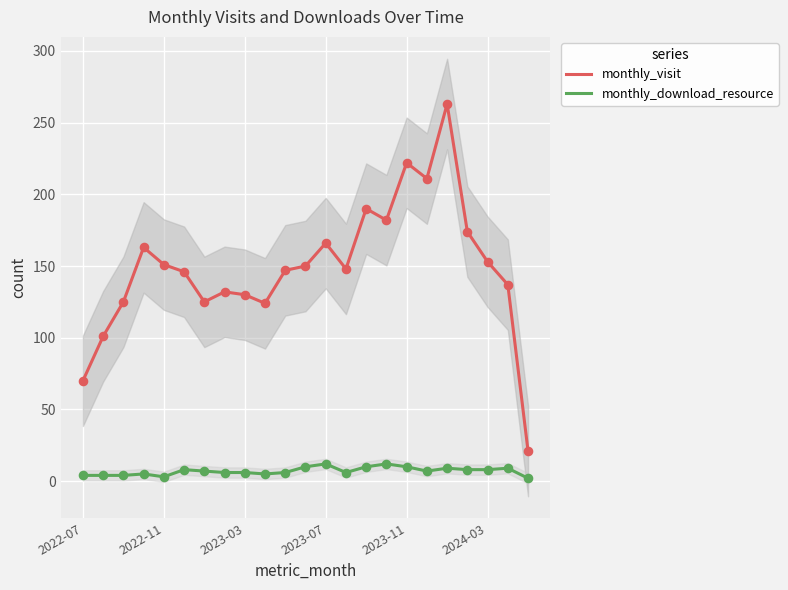

What is the total value across all series at 10?

153